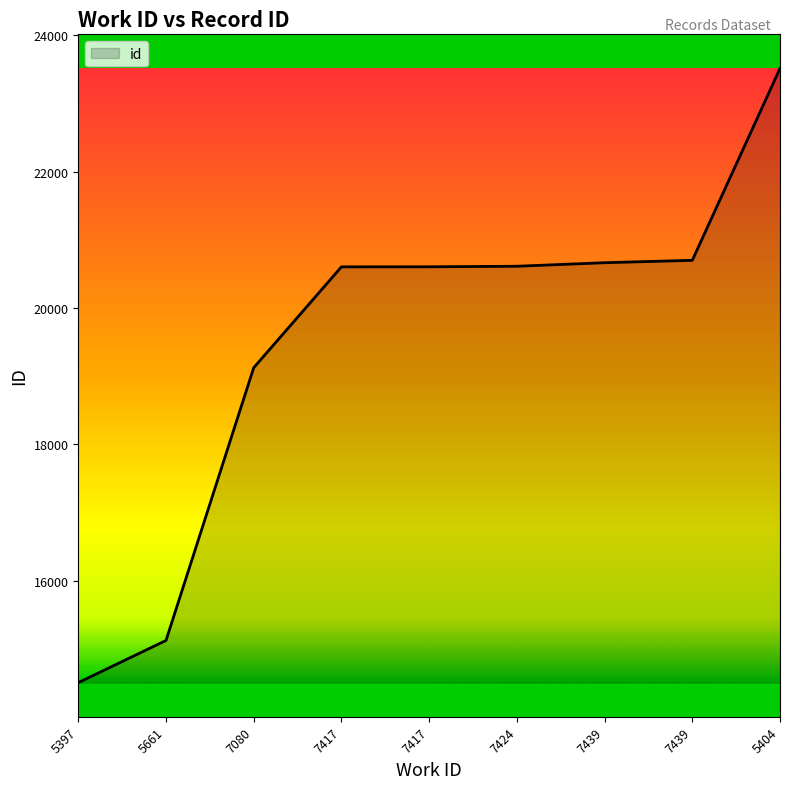

True or false: the data shows 14504 at 5397.

True